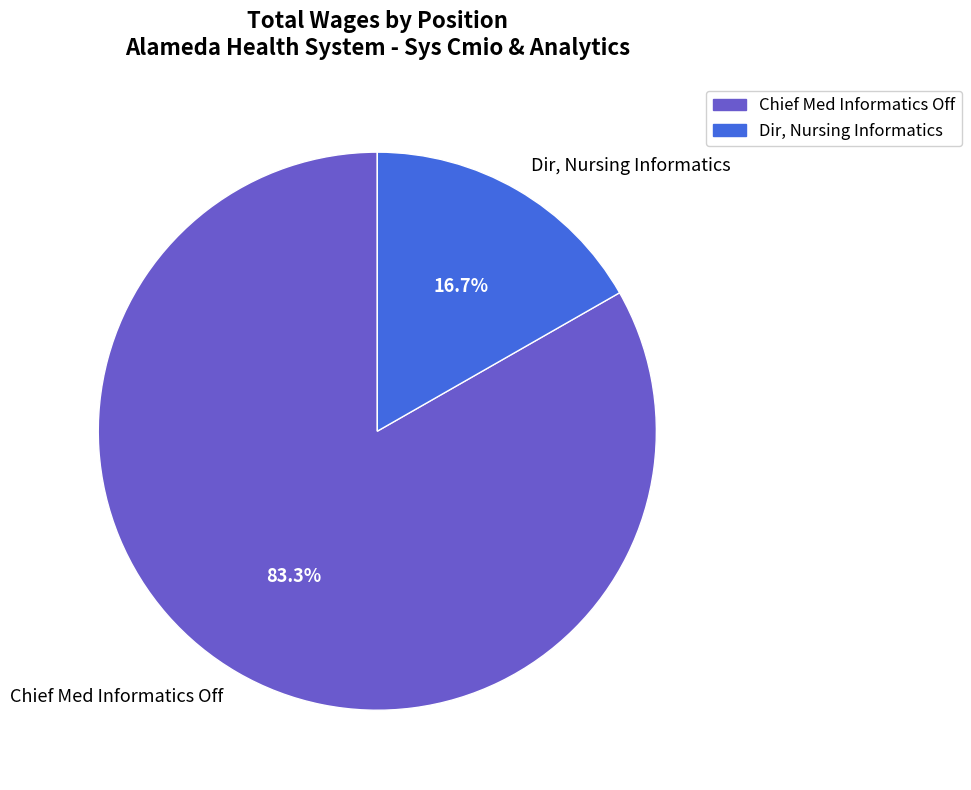

Is Chief Med Informatics Off the majority of the pie?

Yes